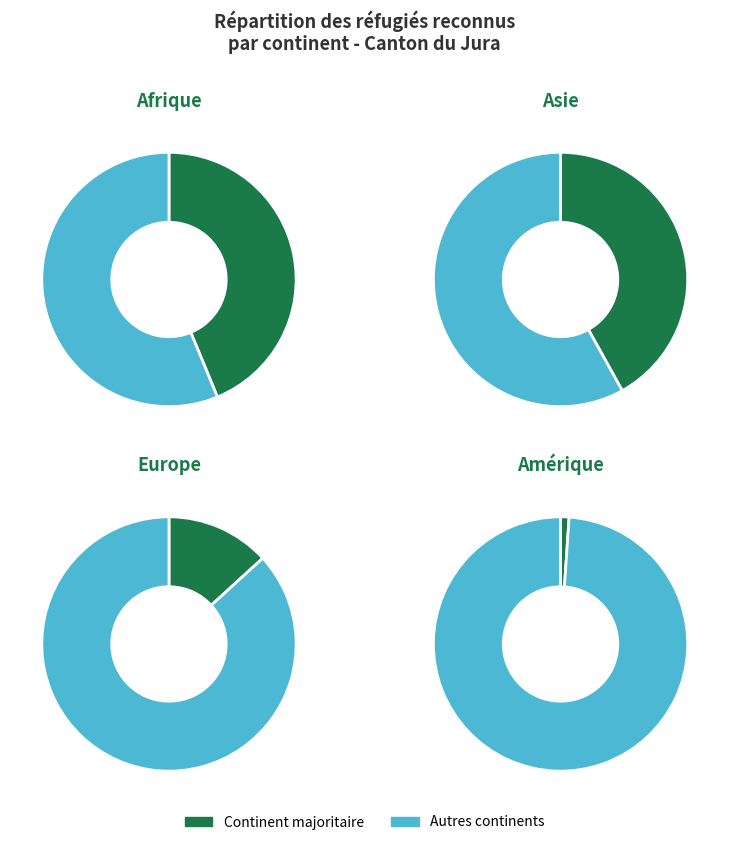

True or false: Océanie accounts for 5% of the total.

False